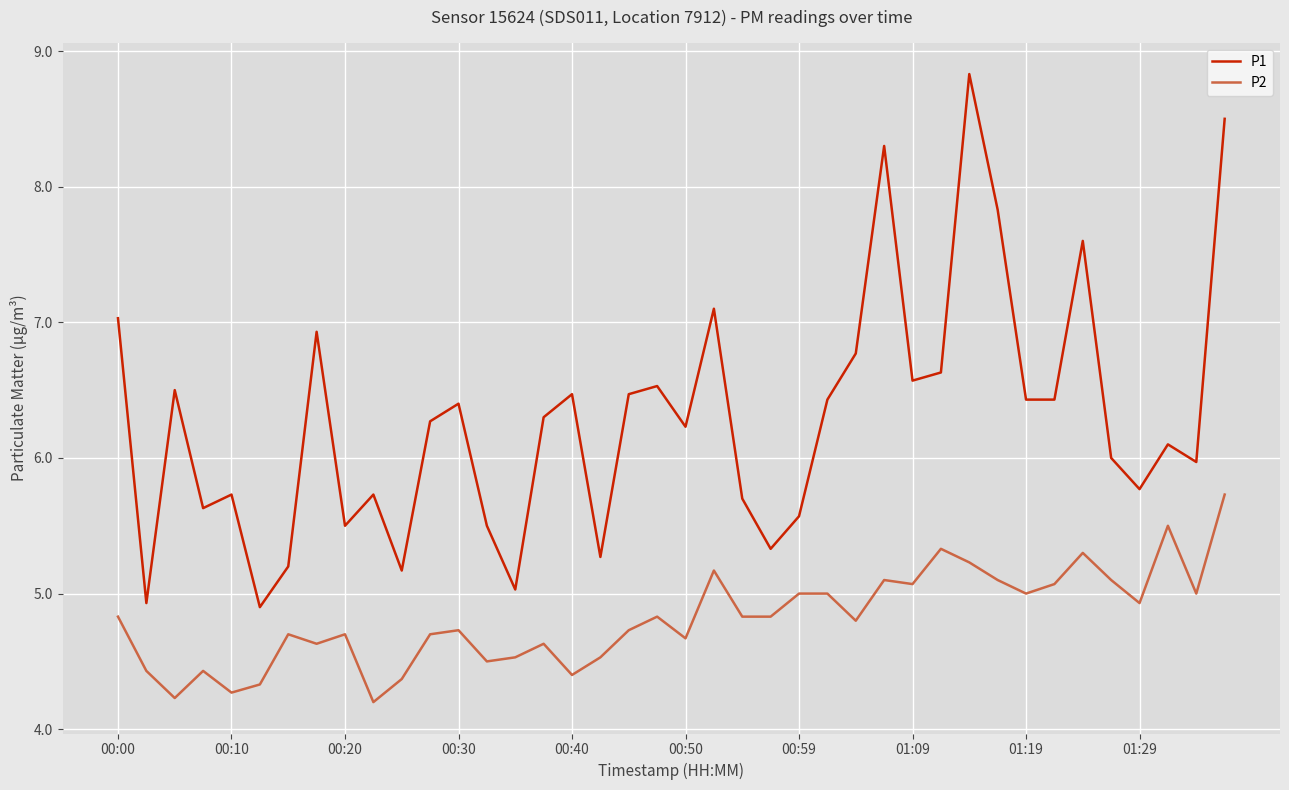

Rank the series by their average value, from lowest to highest.

P2, P1